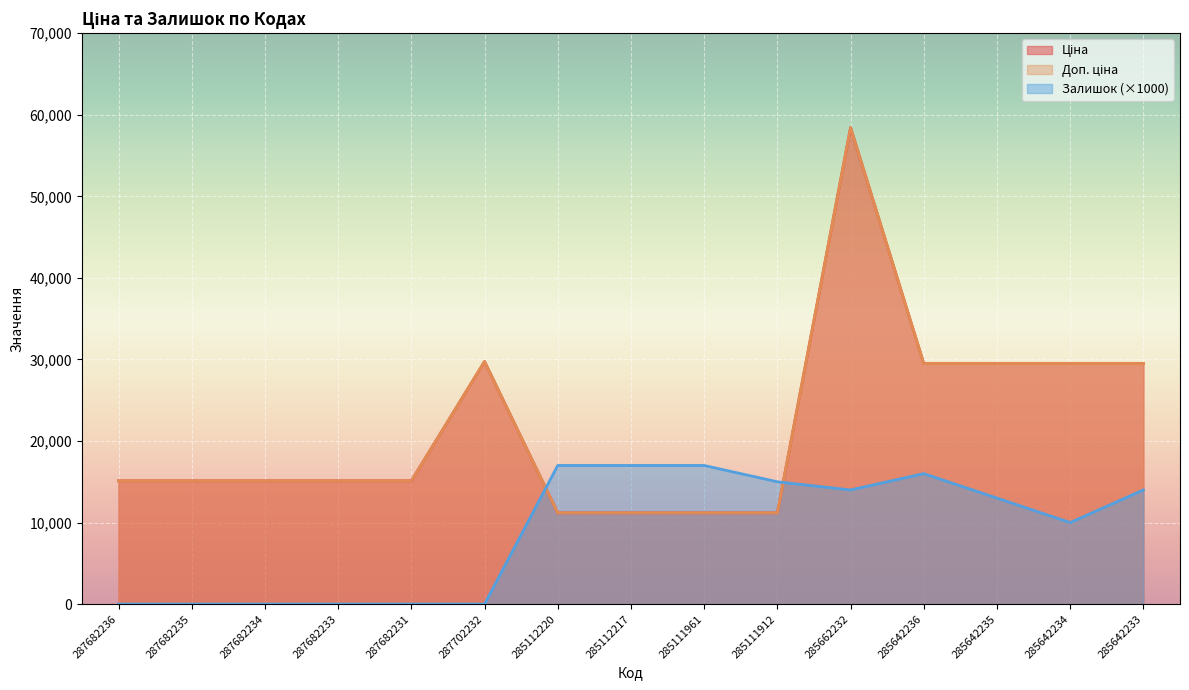

Is it true that Залишок equals 0.0 at 287682234?

True